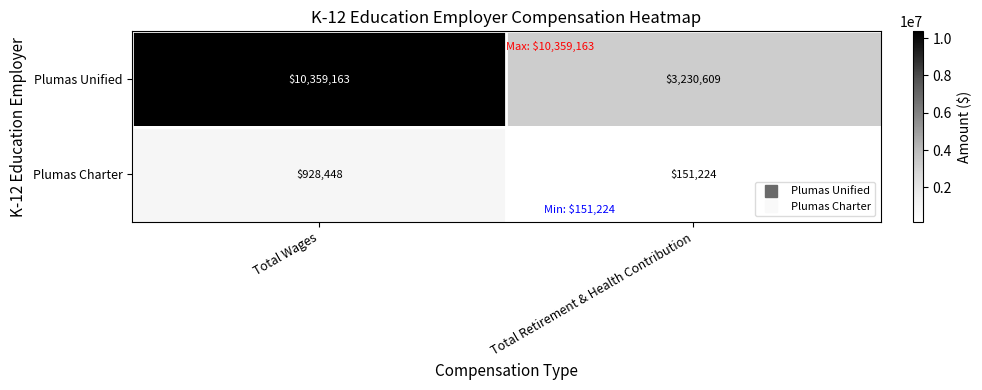

What is the smallest value displayed?

151224